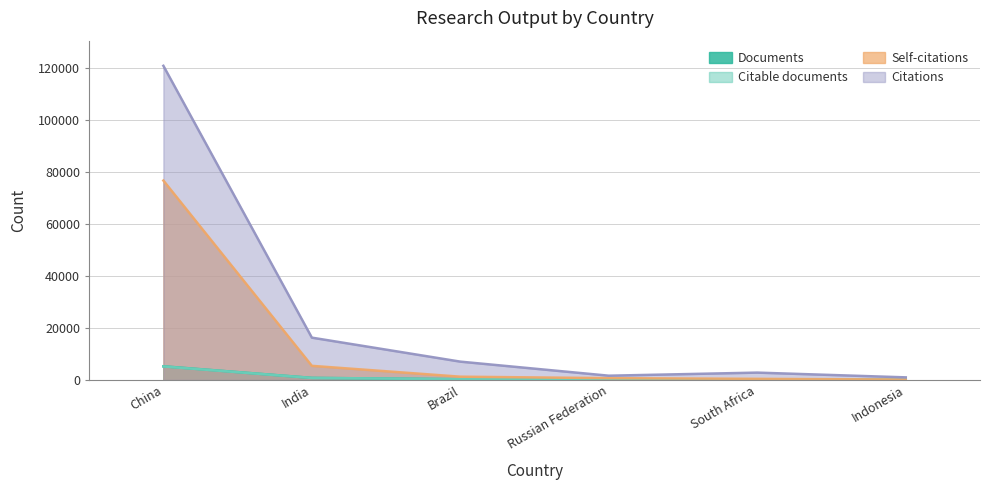

At which category does the chart reach its minimum across all series?

Indonesia